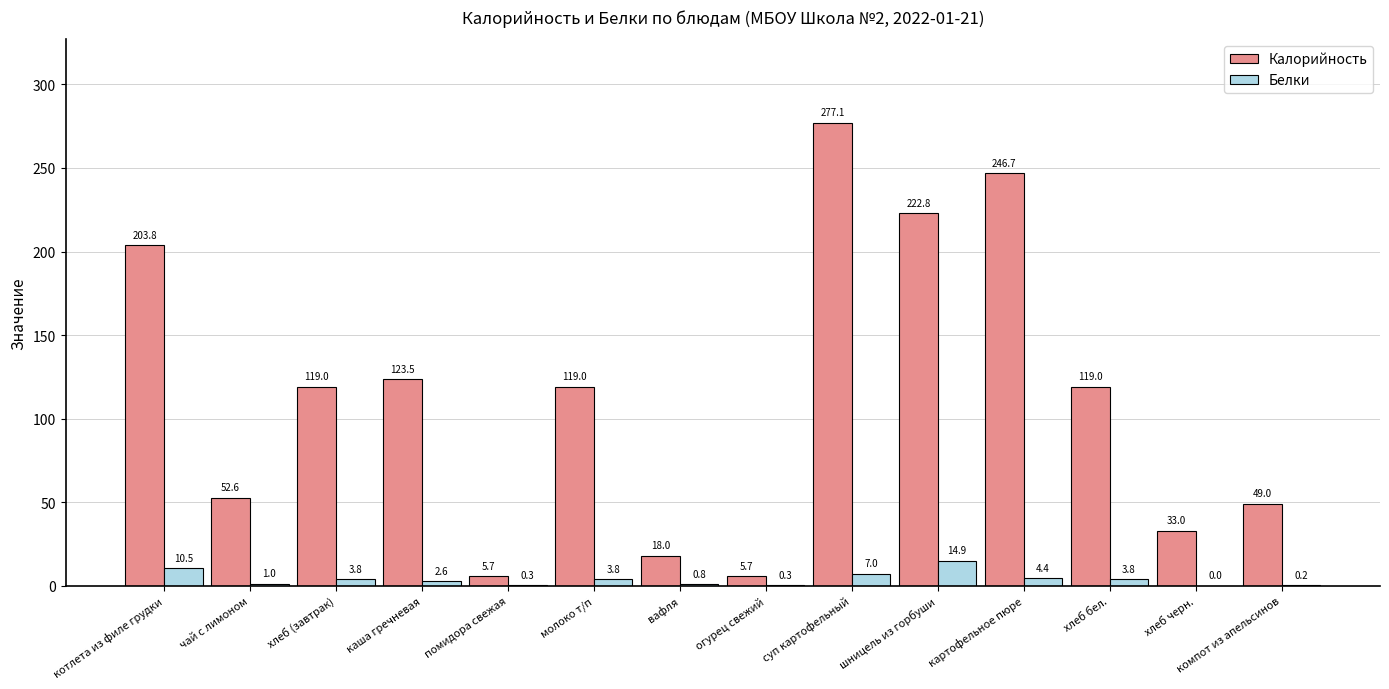

What is the highest value of the Калорийность series?

277.1